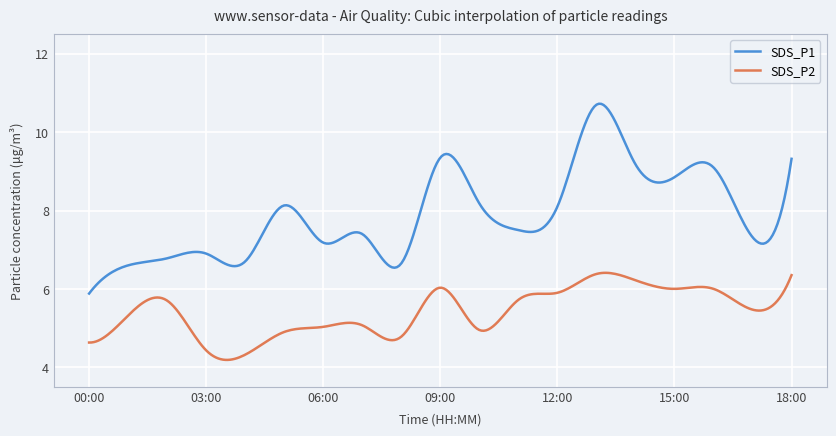

How many lines are shown in the chart?

2